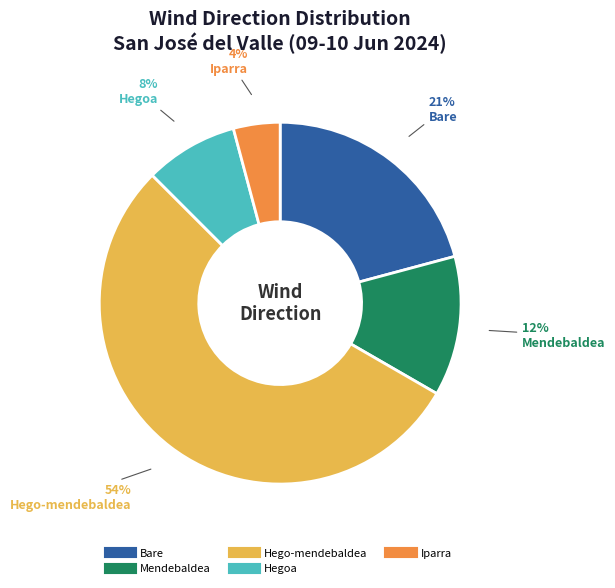

To the nearest percent, what portion does Iparra represent?

4%